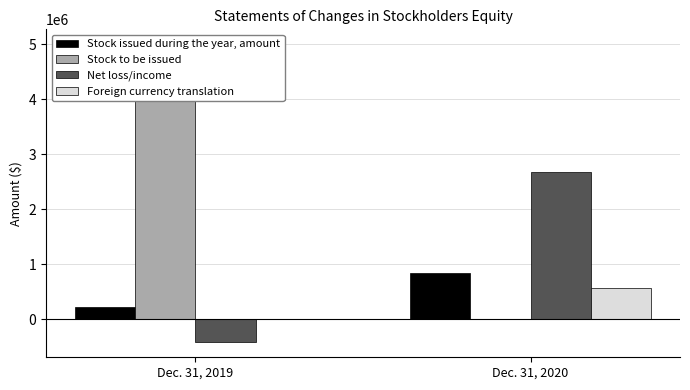

Rank the series by their maximum value, from highest to lowest.

Stock to be issued, Net loss/income, Stock issued during the year, amount, Foreign currency translation